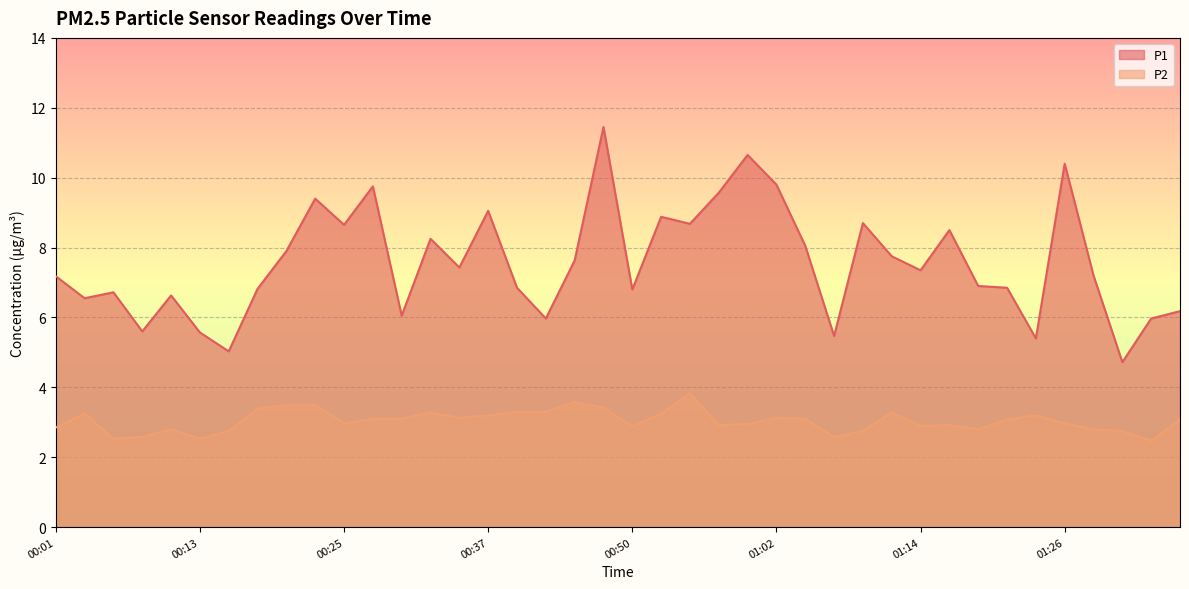

What is the highest value of the P2 series?

3.8